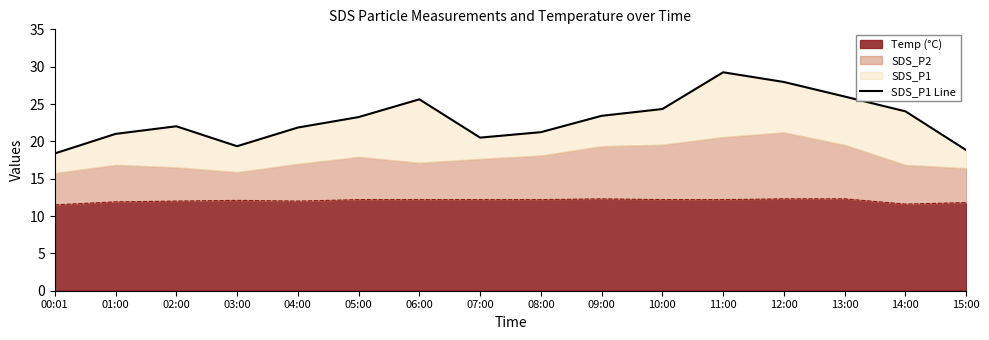

Between 02:00 and 00:01, which is larger?

02:00